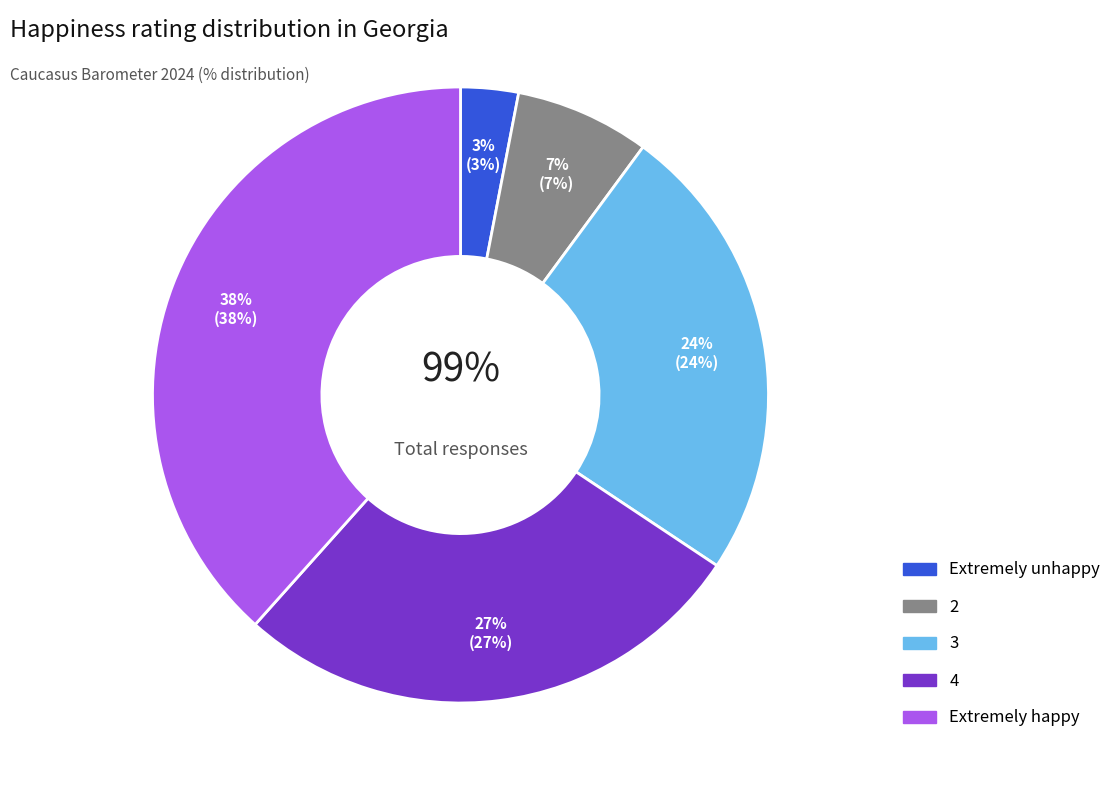

To the nearest percent, what is the average slice percentage?

20%